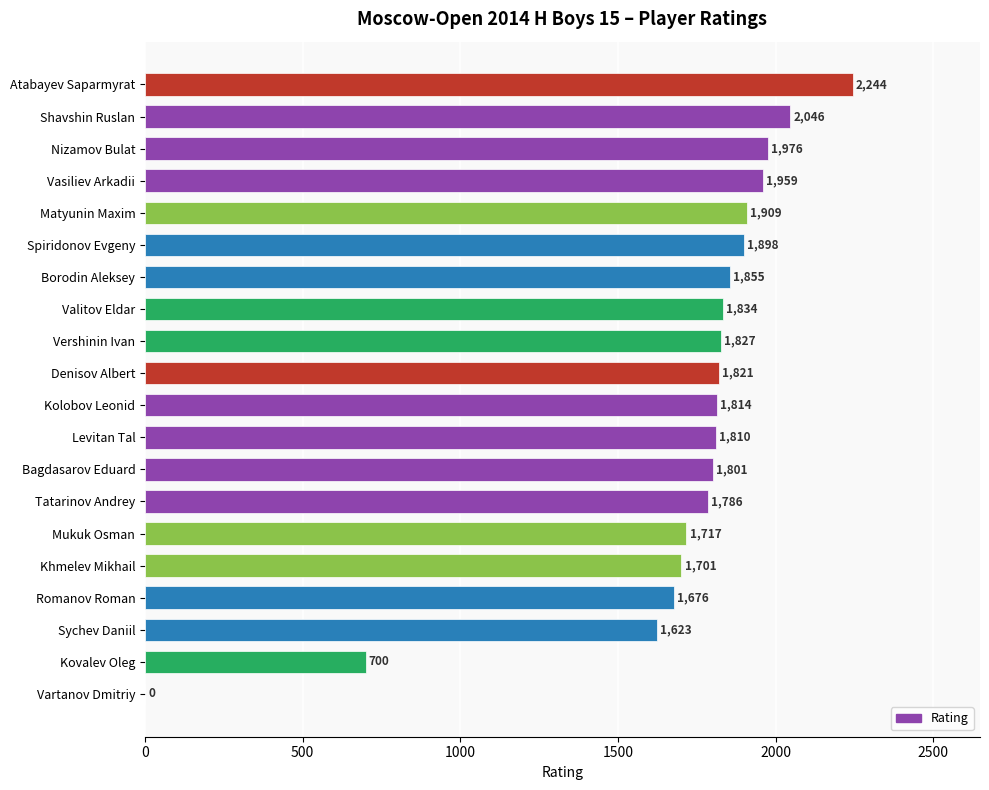

How many positive values are there?

19